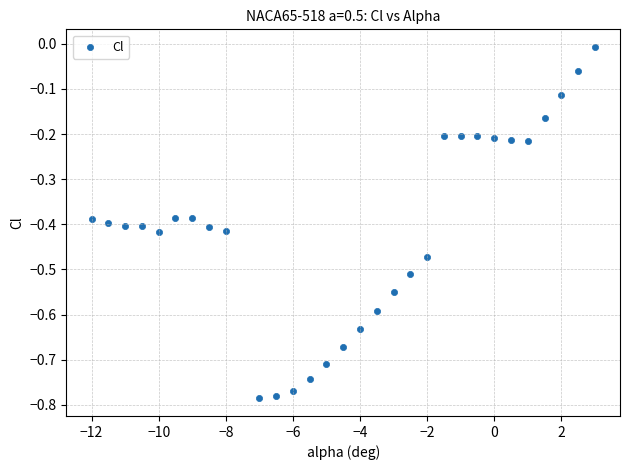

What is the range of Y values (max minus min)?

0.8